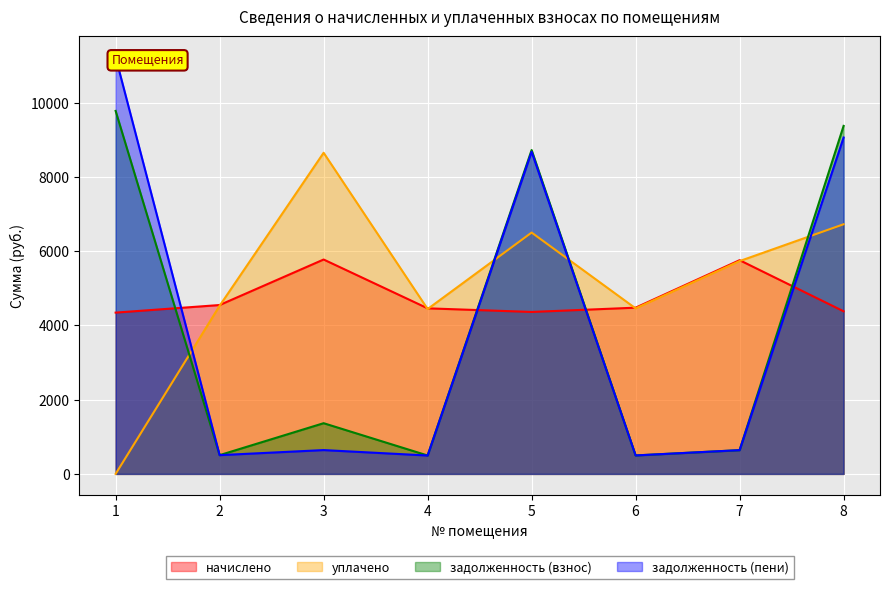

Between 2 and 8, which series saw the biggest shift?

задолженность (взнос)